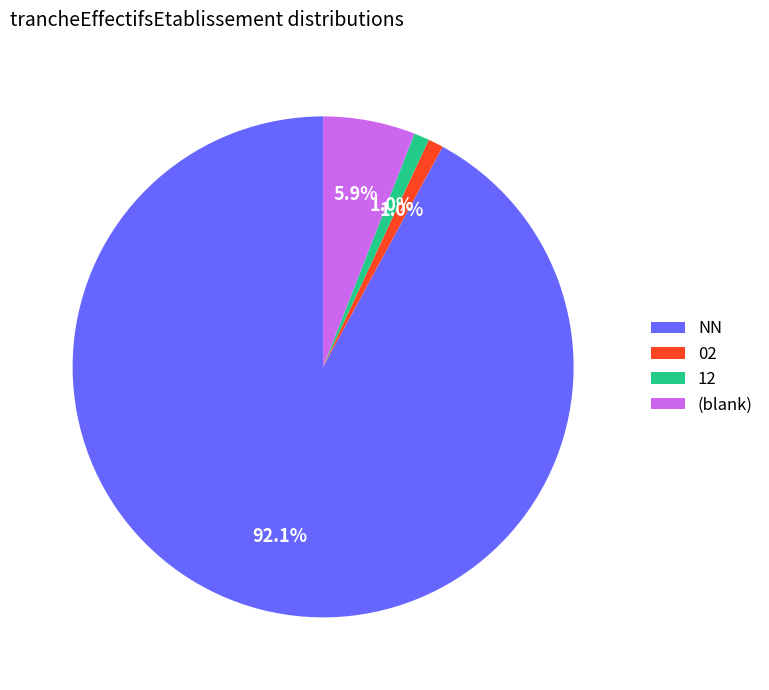

What is the majority slice?

NN